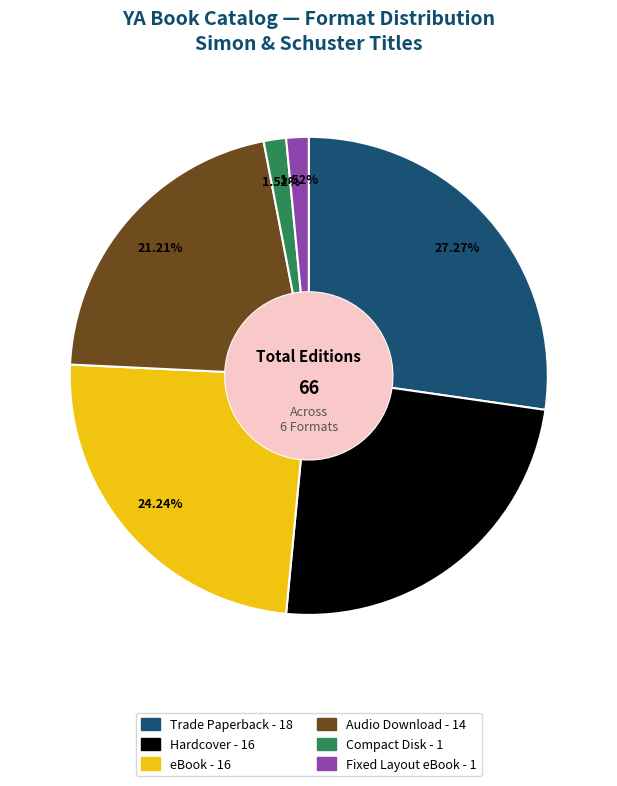

To the nearest percent, what is the average slice percentage?

17%